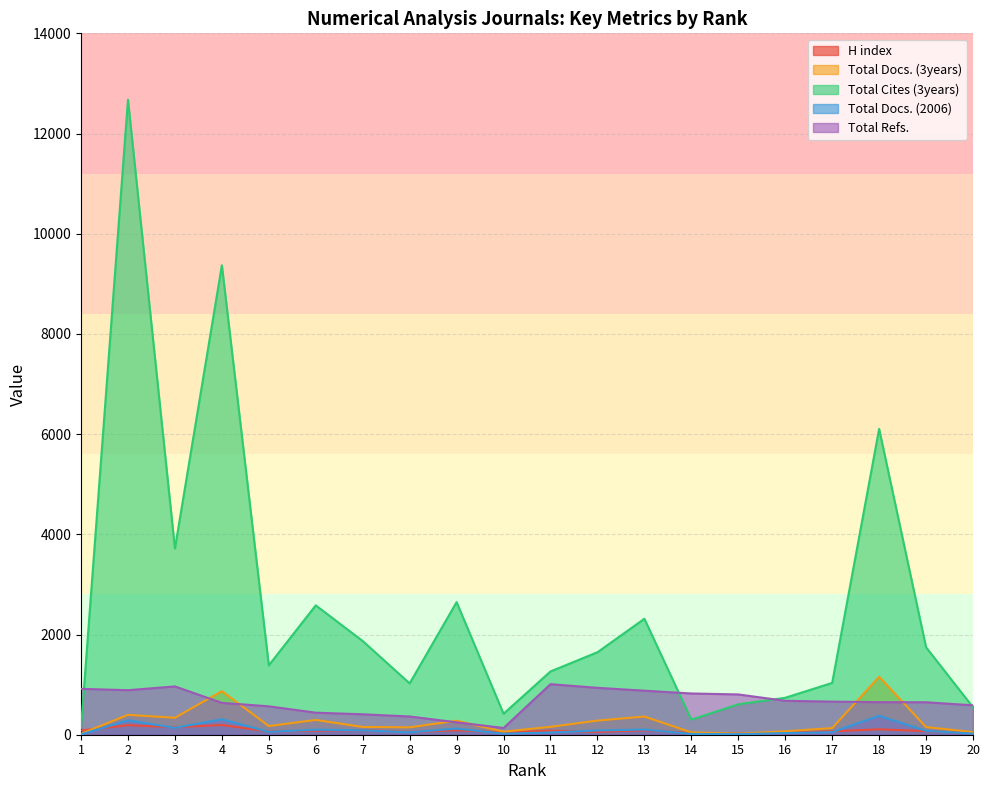

What is the difference between the Total Refs. values at 20 and 16?

90